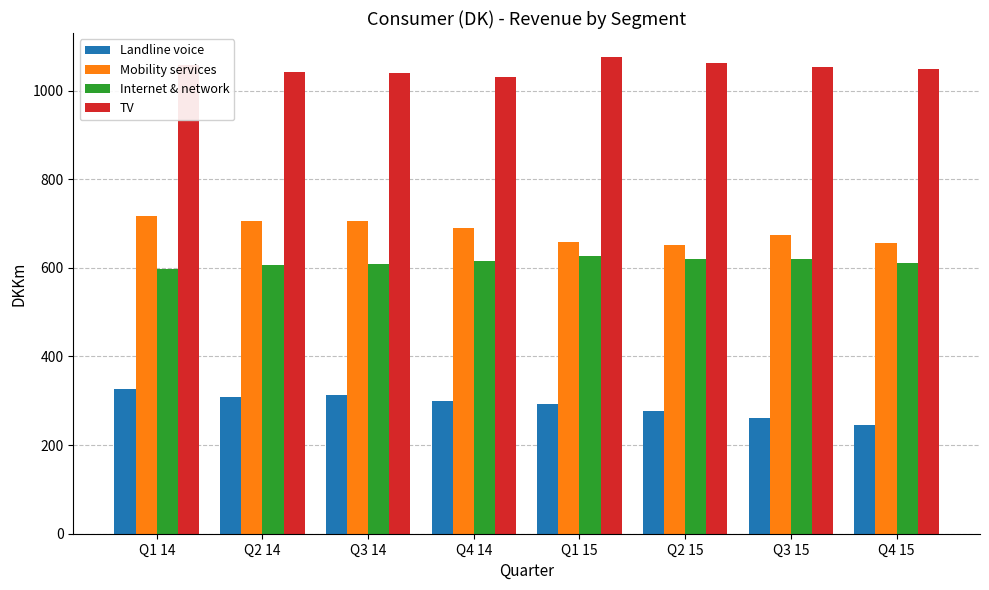

Which label corresponds to the largest value in the chart?

Q1 15